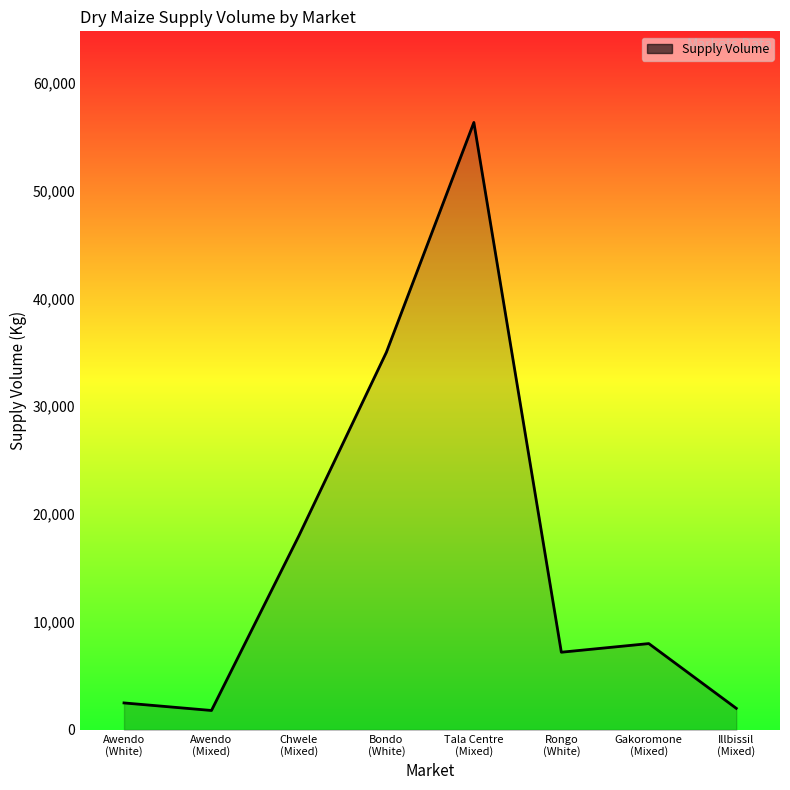

Where is the data nearest to the value 29050?

Bondo
(White)